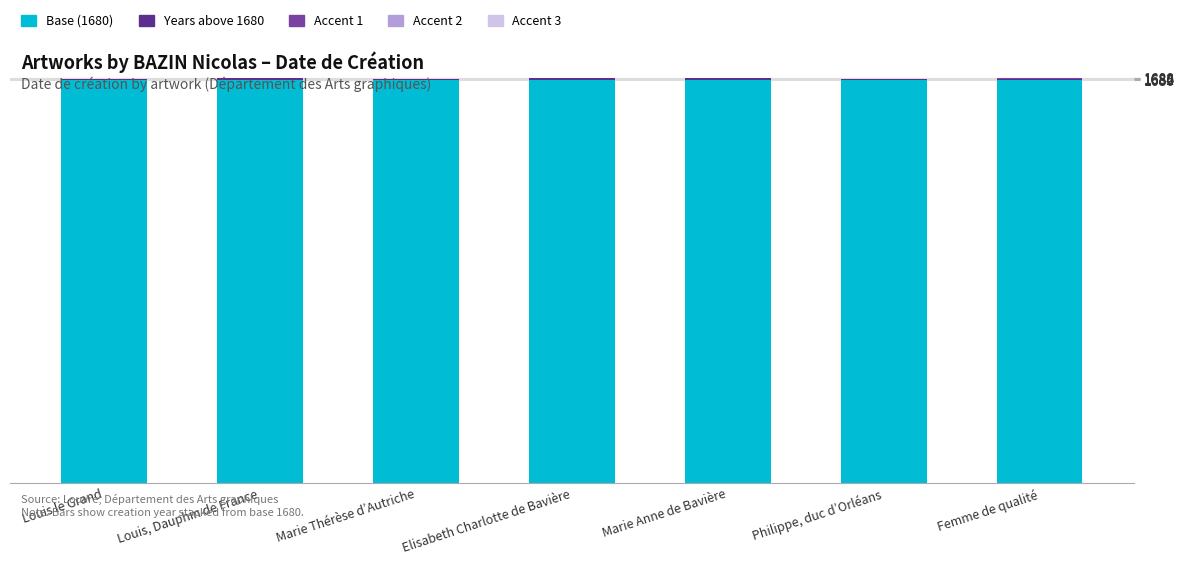

The Base (1680) series shows 1680 at Louis, Dauphin de France. True or false?

True